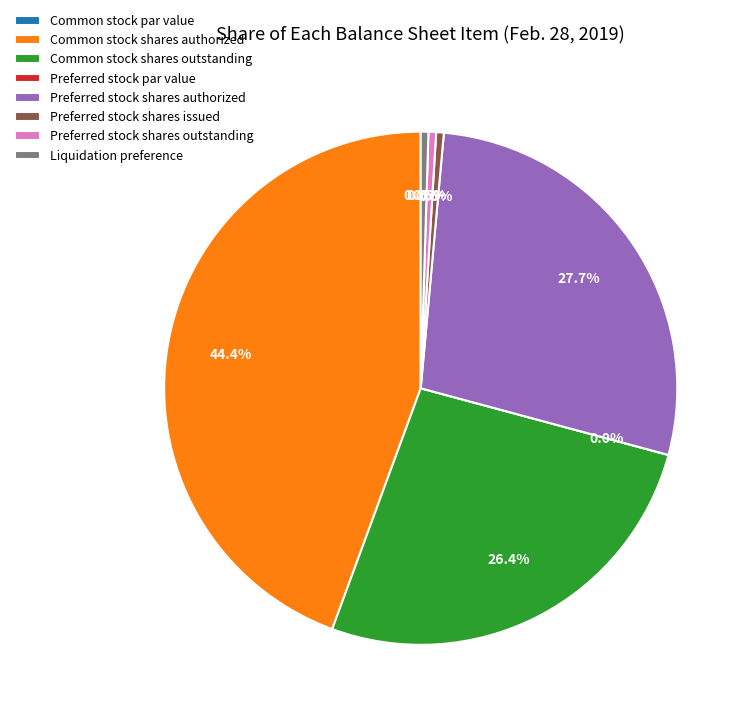

What percentage do Preferred stock shares outstanding and Preferred stock par value together represent?

0.5%